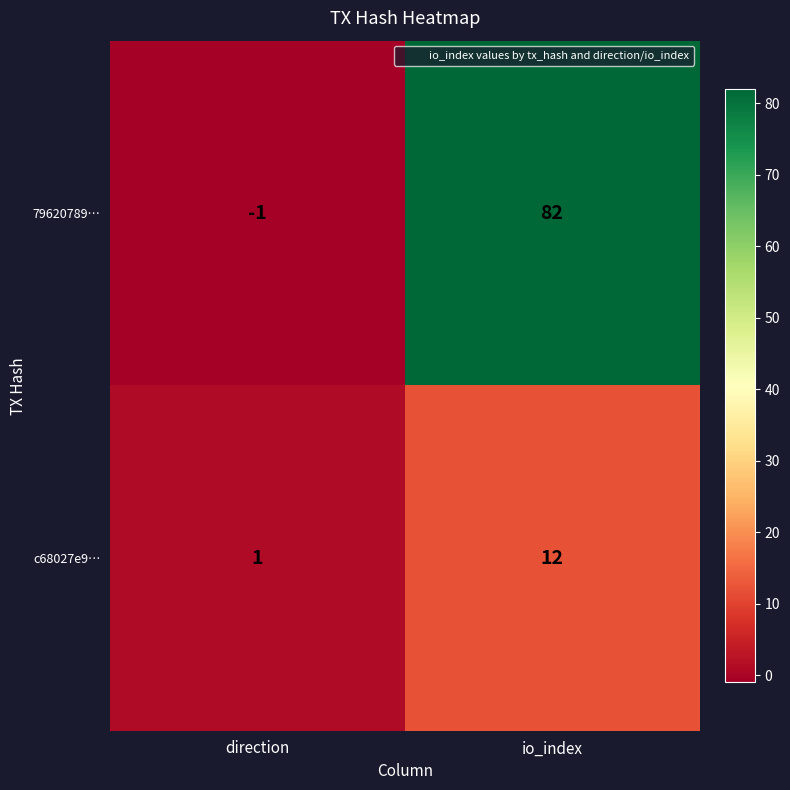

Rank the series by their maximum value, from lowest to highest.

c68027e9…, 79620789…